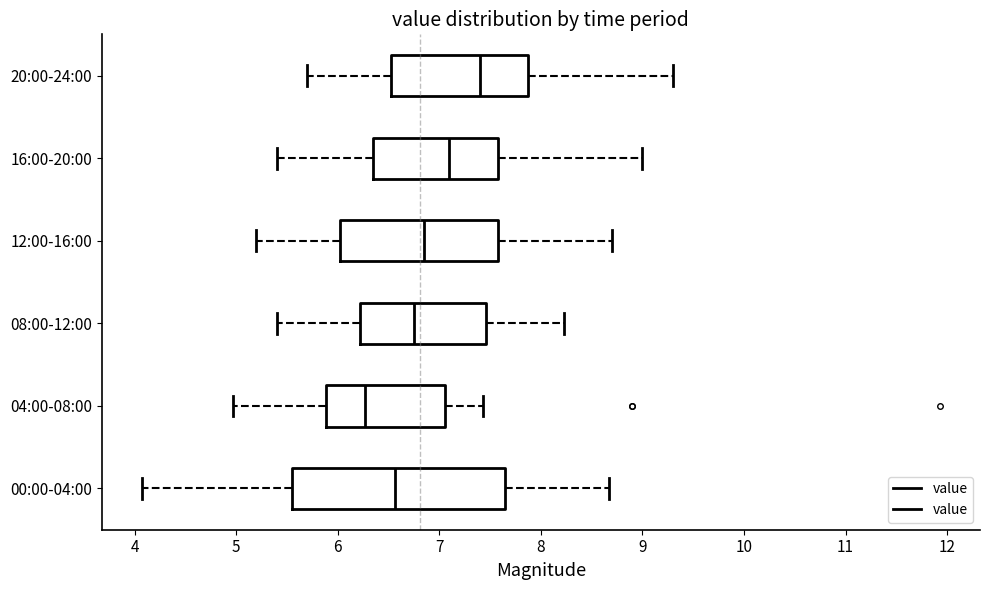

Reading bottom to top, transcribe this box plot: for each box, give where its median line is, the range the box spans, and where its two whiskers end, as read against the x-axis. The values are not printed on the chart, so give them approximately, as read against the axis.

00:00-04:00: median 6.6, box 5.5 to 7.6, whiskers 4.1 to 8.7
04:00-08:00: median 6.3, box 5.9 to 7.1, whiskers 5.0 to 7.4
08:00-12:00: median 6.8, box 6.2 to 7.5, whiskers 5.4 to 8.2
12:00-16:00: median 6.9, box 6.0 to 7.6, whiskers 5.2 to 8.7
16:00-20:00: median 7.1, box 6.4 to 7.6, whiskers 5.4 to 9.0
20:00-24:00: median 7.4, box 6.5 to 7.9, whiskers 5.7 to 9.3